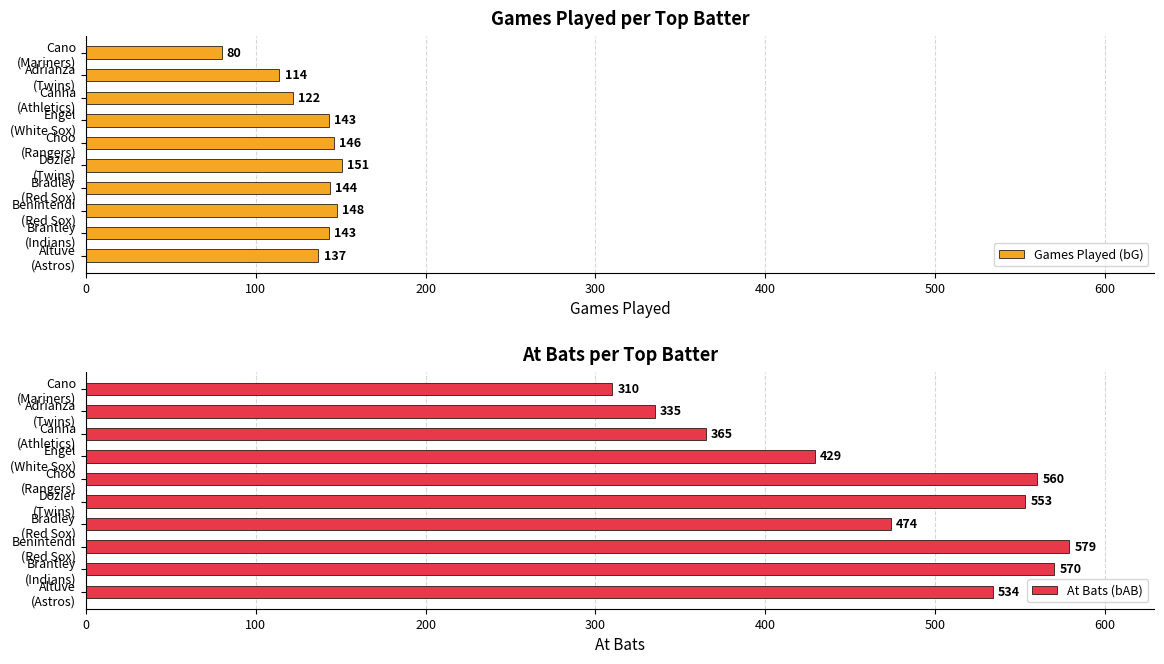

List the series in order of their peak value, highest first.

At Bats (bAB), Games Played (bG)